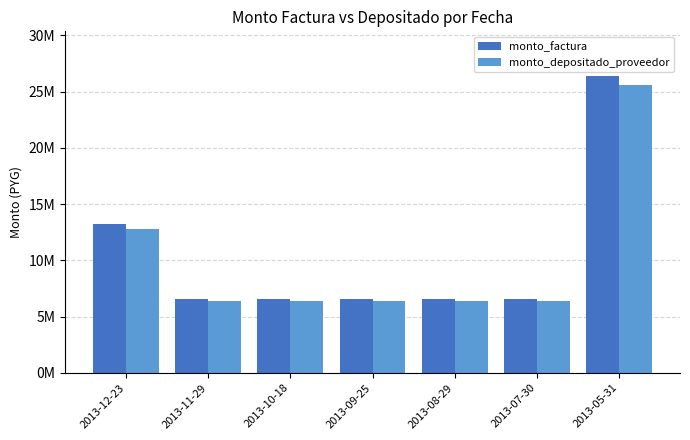

Rank the categories by monto_factura value from lowest to highest.

2013-11-29, 2013-10-18, 2013-09-25, 2013-08-29, 2013-07-30, 2013-12-23, 2013-05-31